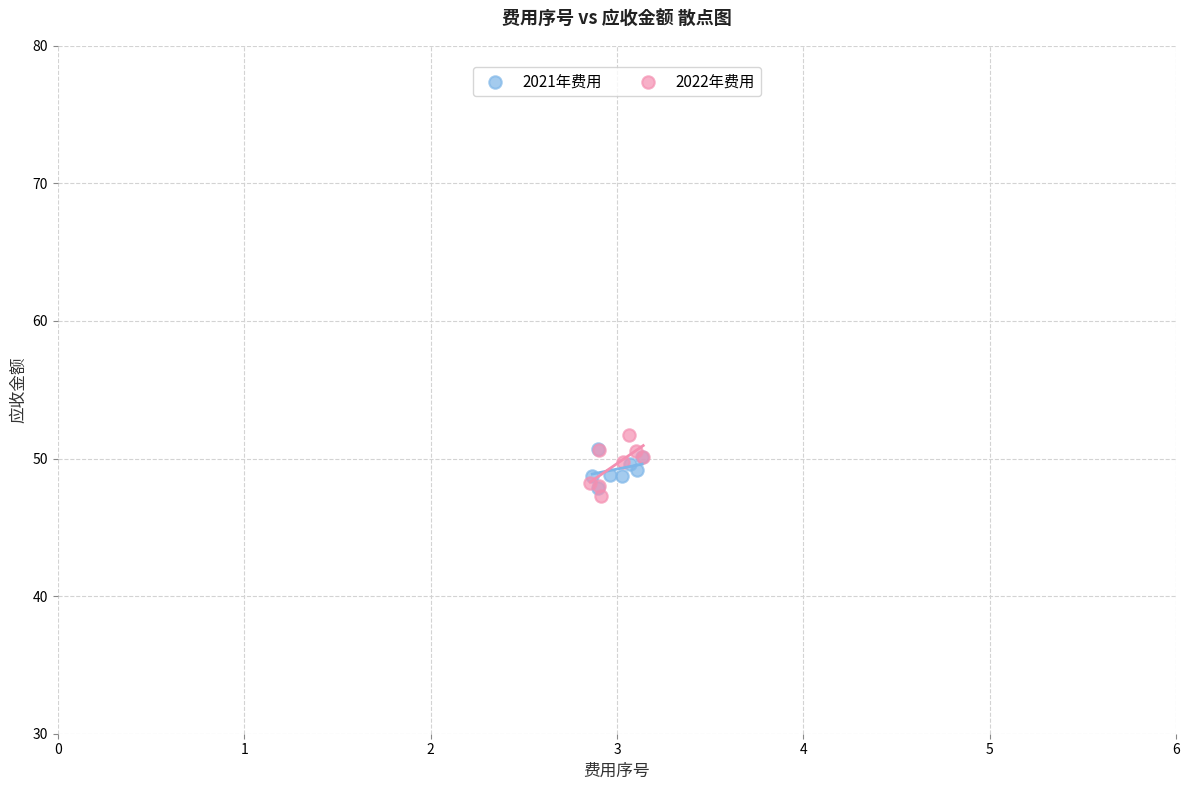

Which series has the largest Y range (max minus min)?

2022年费用